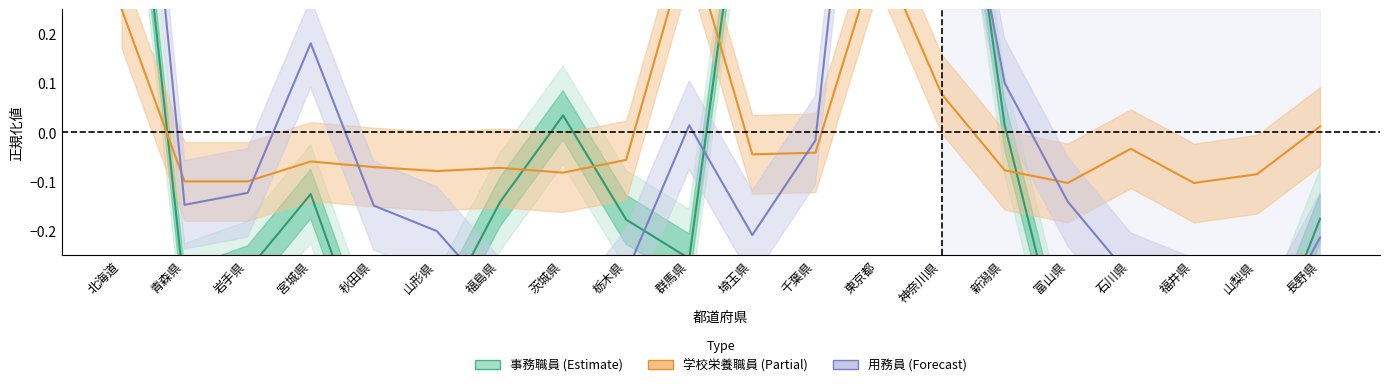

How many values in the 学校栄養職員 series are below 0?

15